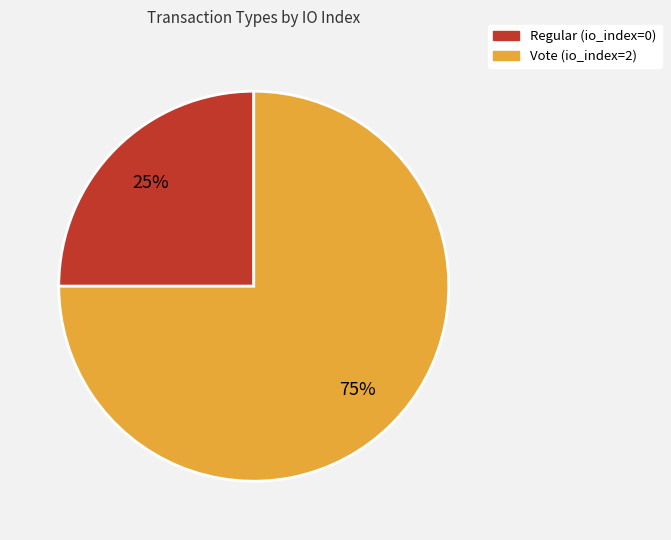

Which category has the smallest portion of the pie?

Regular